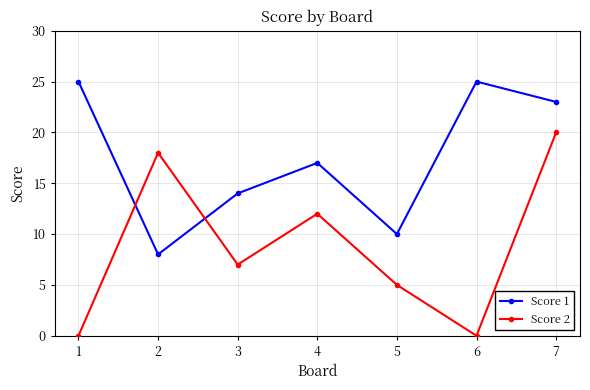

What is the sum of the Score 2 values at 2 and 6?

18